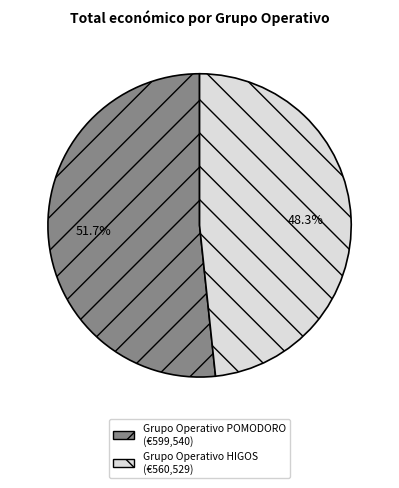

Is Grupo Operativo HIGOS the majority of the pie?

No